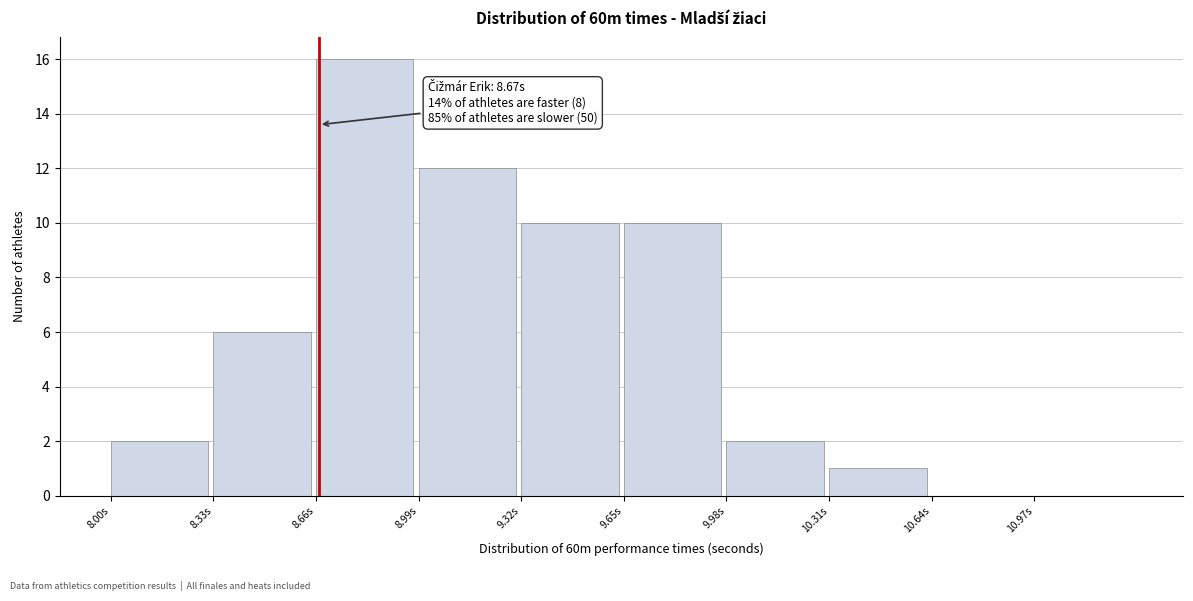

Which range on the x-axis has the tallest bar?

8.66 to 8.99